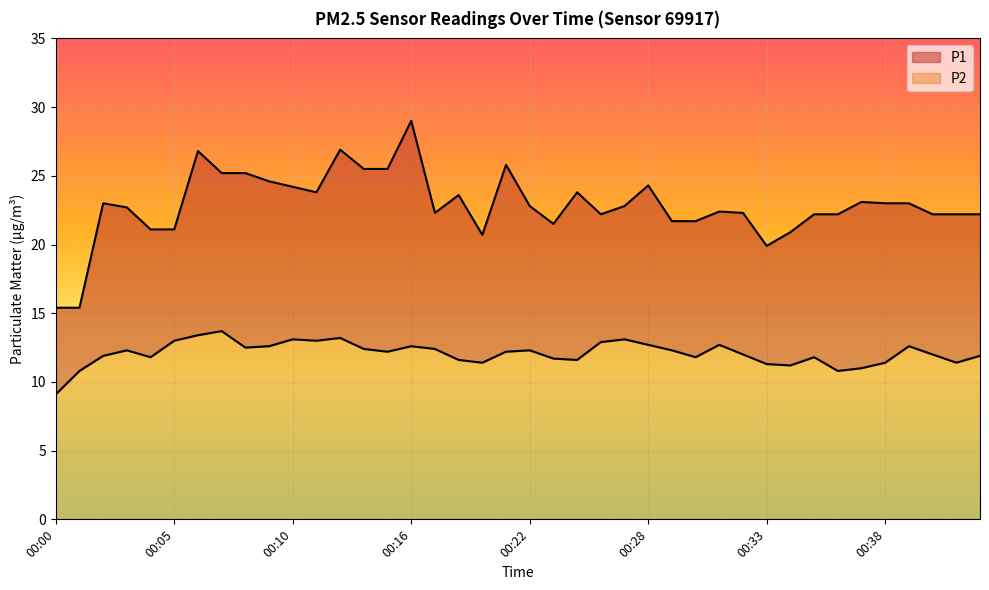

What are all the series names shown in the legend?

P1, P2